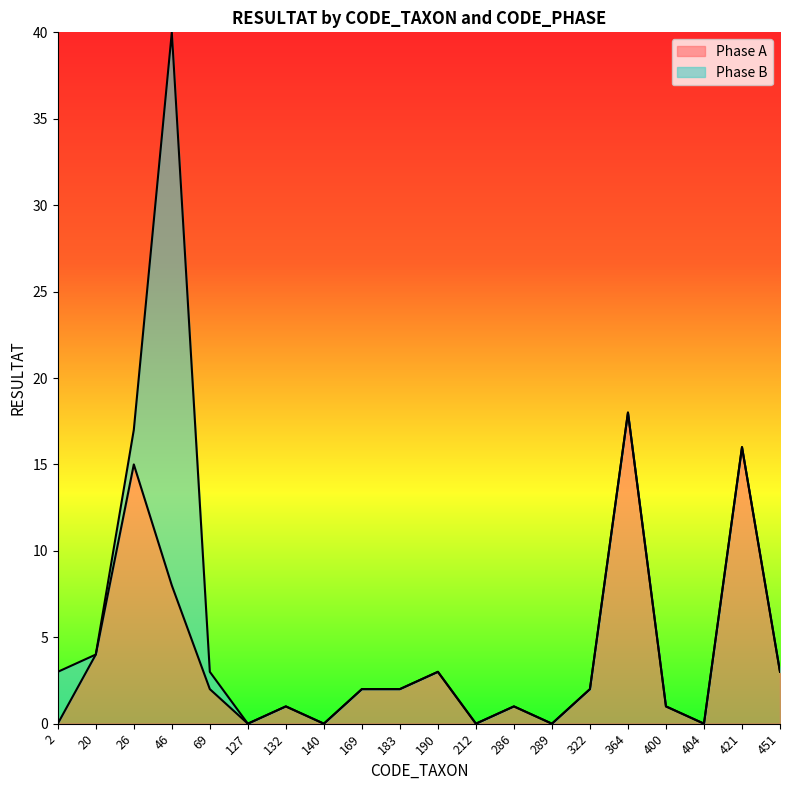

Where is the data nearest to the value 9?

46